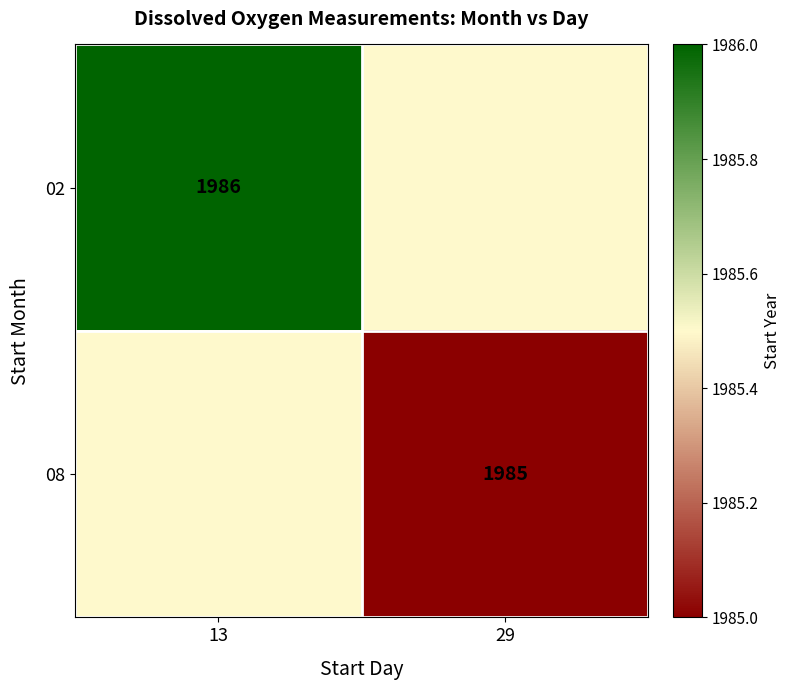

The value of 02 at 13 is 1065.2. True or false?

False